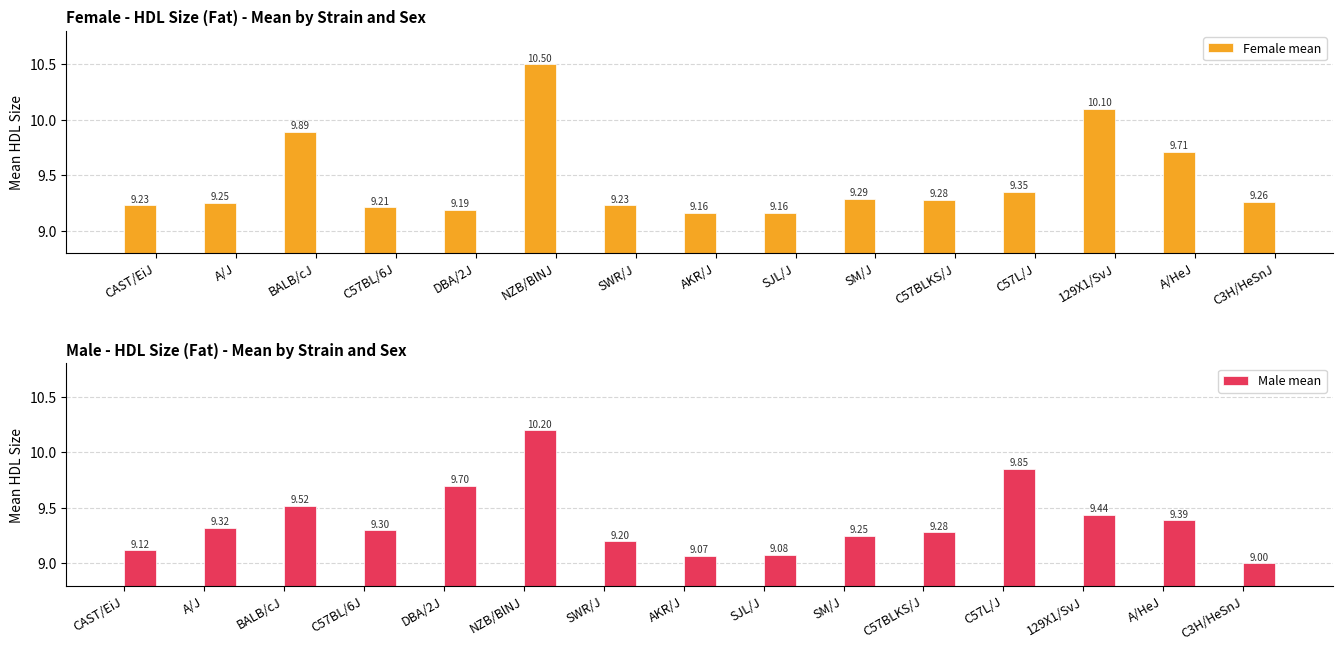

Reading right to left, list all the values displayed in this chart.

Female mean: 9.3	9.7	10.1	9.3	9.3	9.3	9.2	9.2	9.2	10.5	9.2	9.2	9.9	9.2	9.2
Male mean: 9.0	9.4	9.4	9.8	9.3	9.2	9.1	9.1	9.2	10.2	9.7	9.3	9.5	9.3	9.1